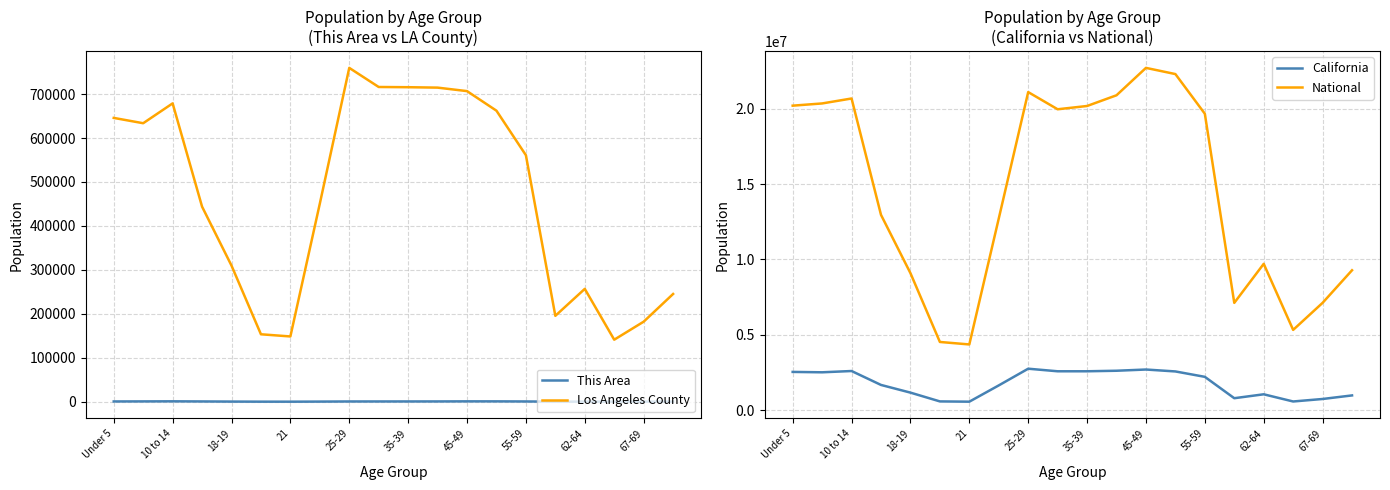

True or false: Los Angeles County and This Area intersect in this chart.

False